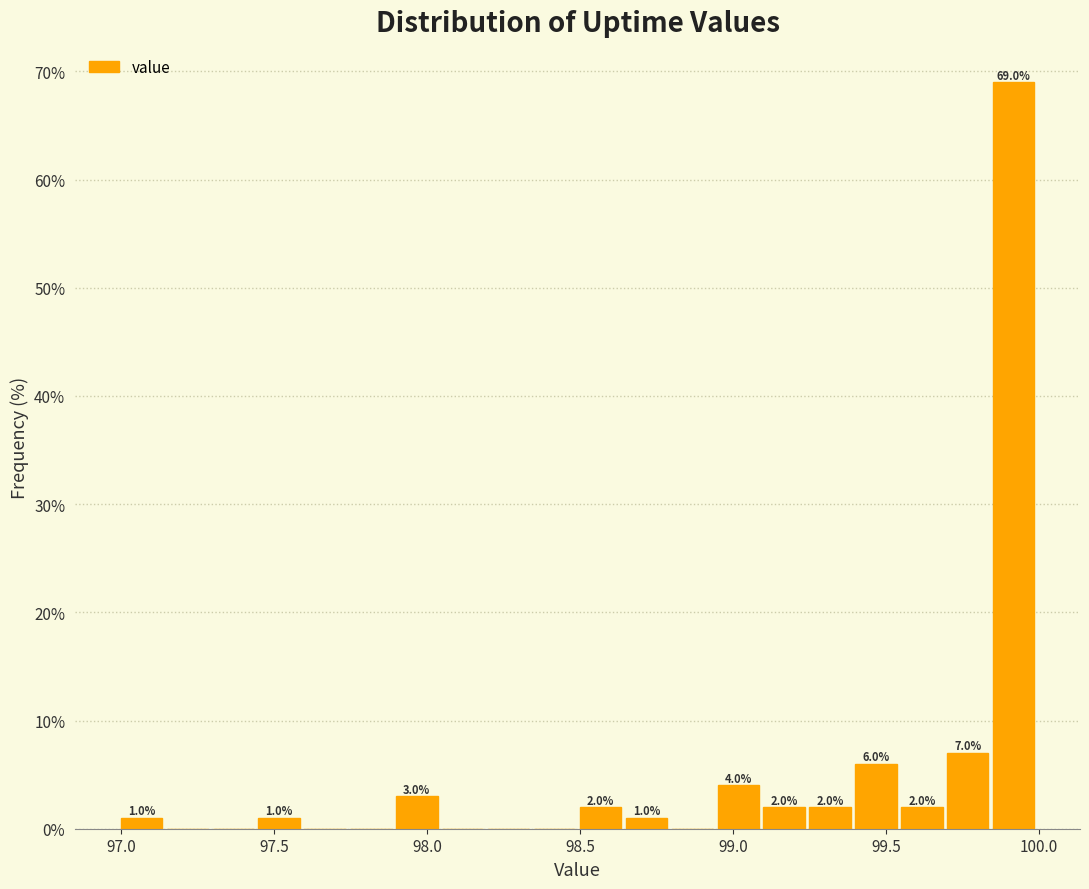

Around what value on the x-axis is the tallest bar? Give the approximate position of its centre, as read against the axis.

99.90